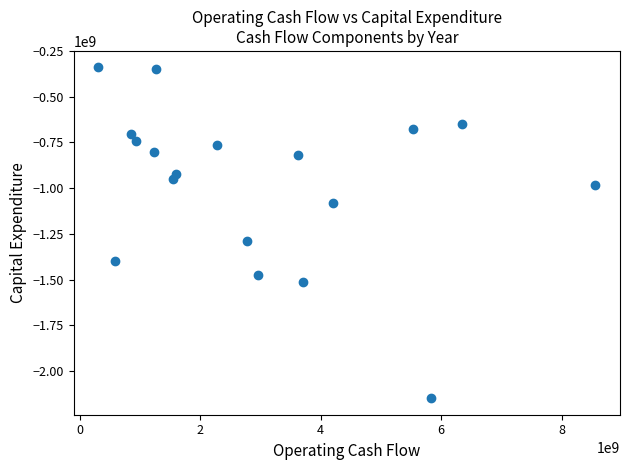

What is the range of X values (max minus min)?

8247782785